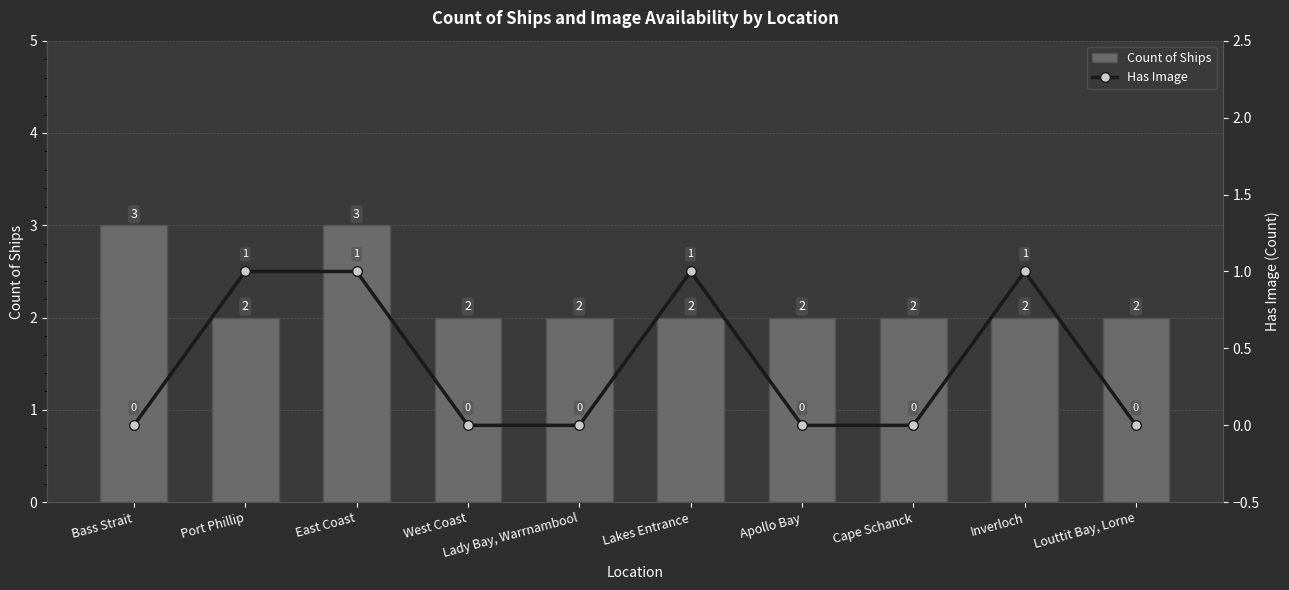

How many Has Image values are between 0 and 1?

10